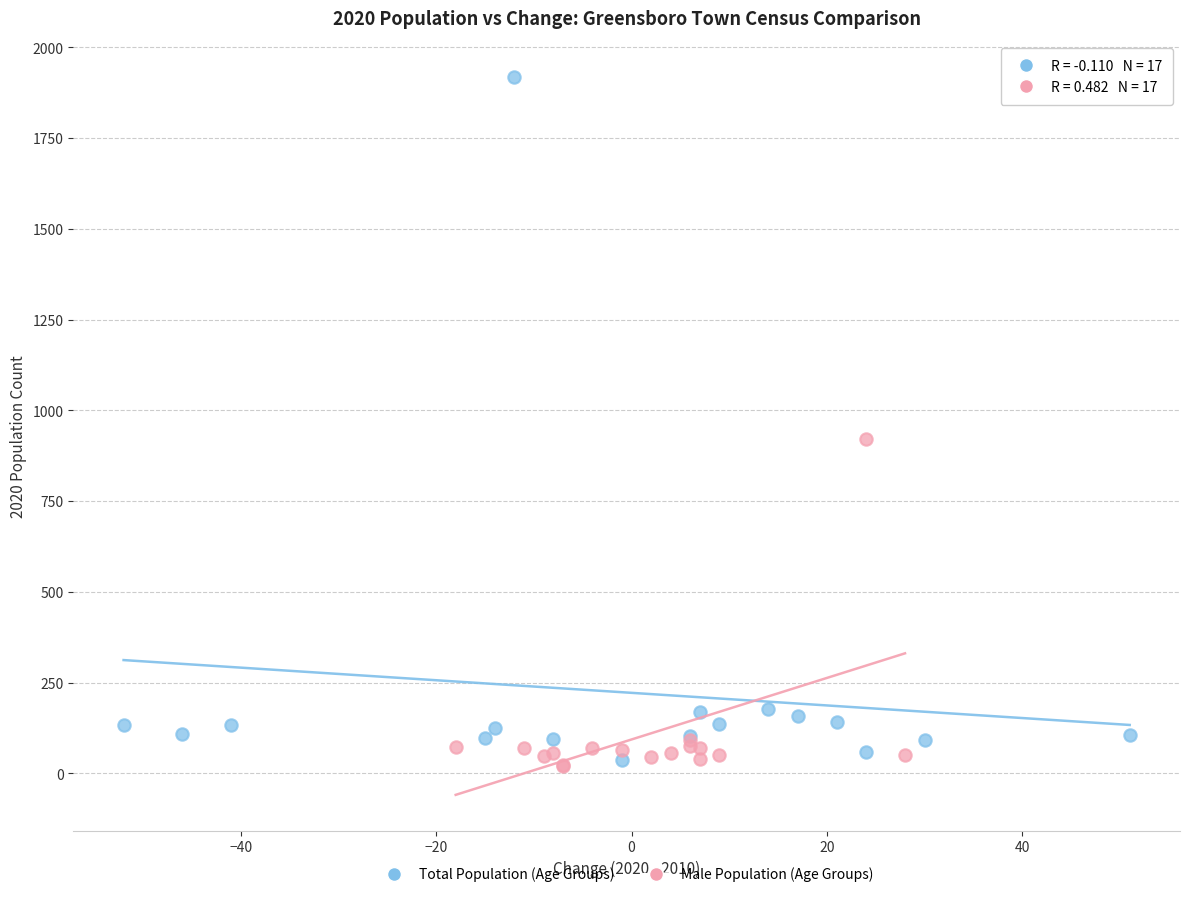

Which series contains the highest Y value?

Total Population (Age Groups)